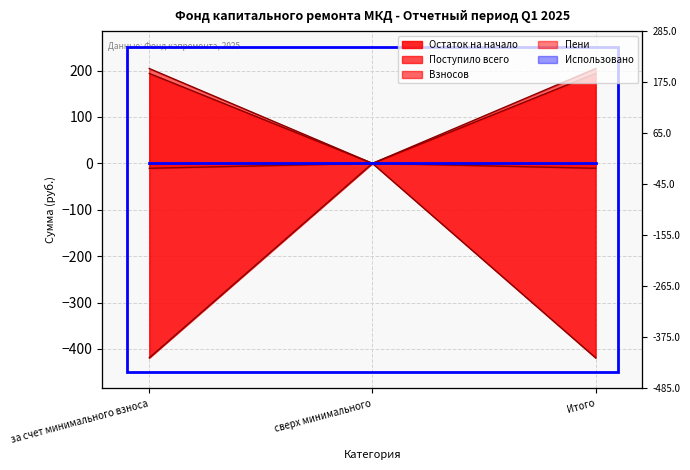

Is it true that Остаток на начало equals 77.3 at сверх минимального?

False